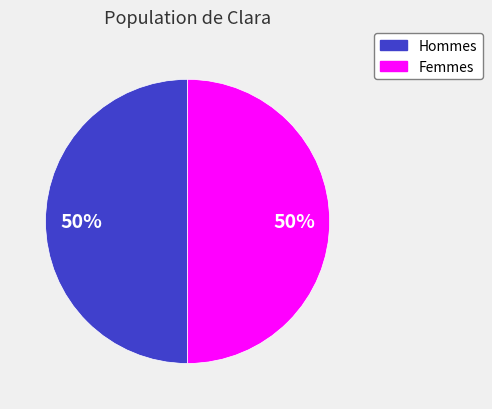

To the nearest percent, what is the average slice percentage?

50%